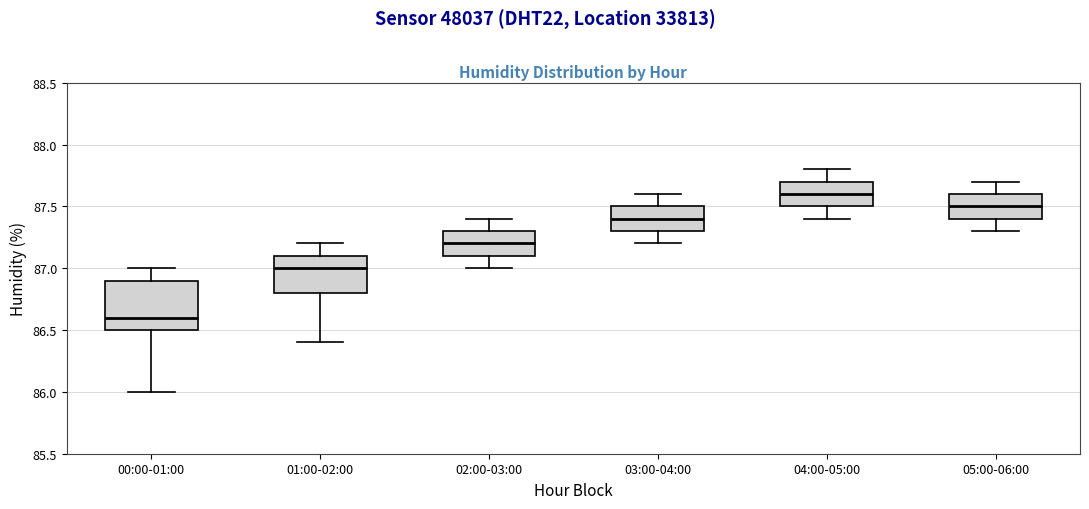

Where does the upper whisker of the box for 04:00-05:00 end on the y-axis? The values are not printed on the chart, so give them approximately, as read against the axis.

87.8